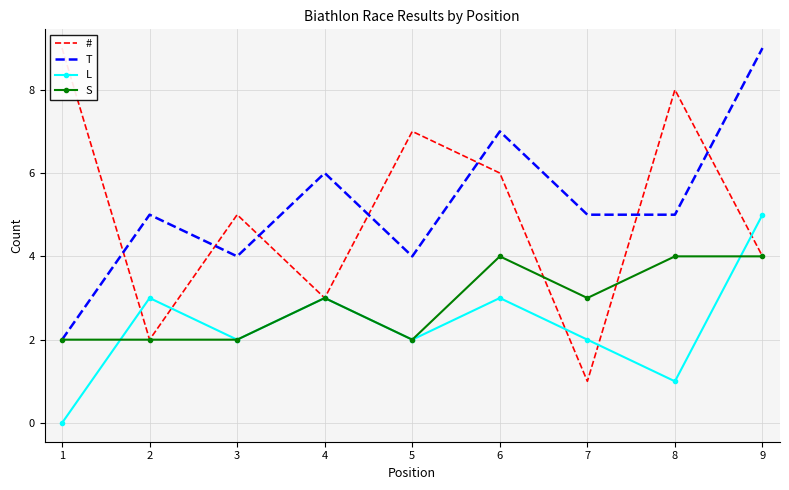

What is the maximum value shown in the chart?

9